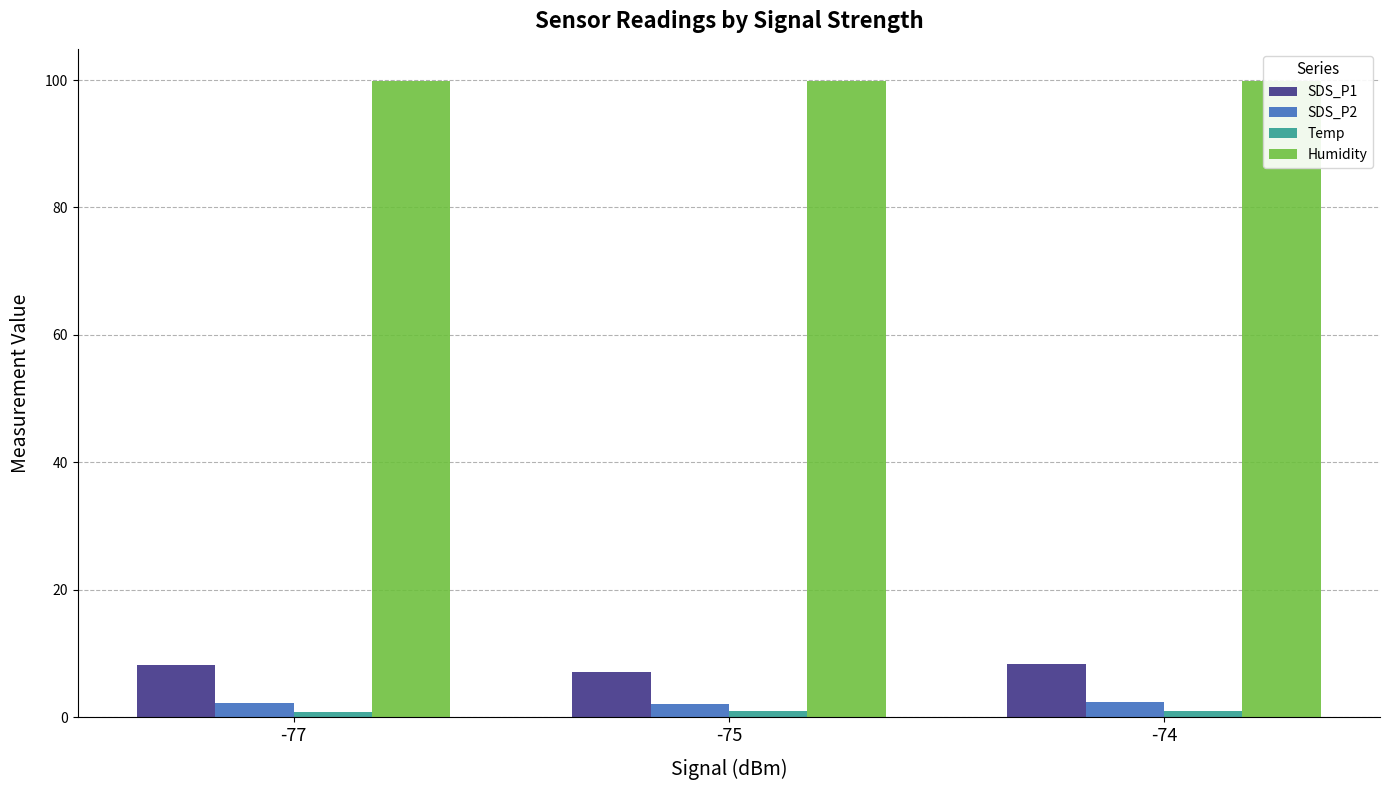

At which label does SDS_P1 first exceed 8?

-77